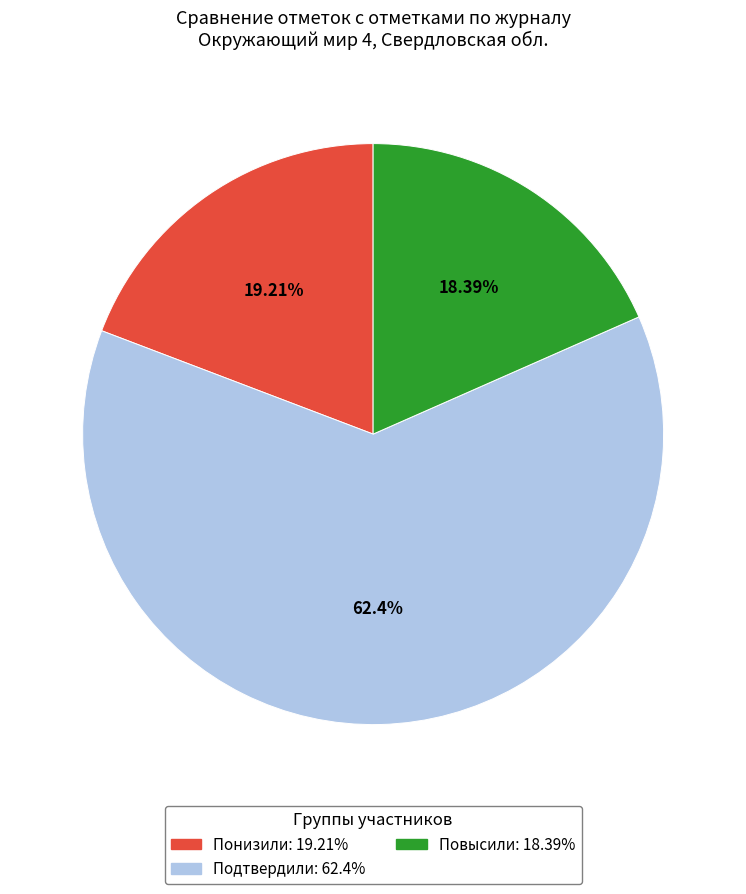

What percentage is the Подтвердили slice, to the nearest percent?

62%